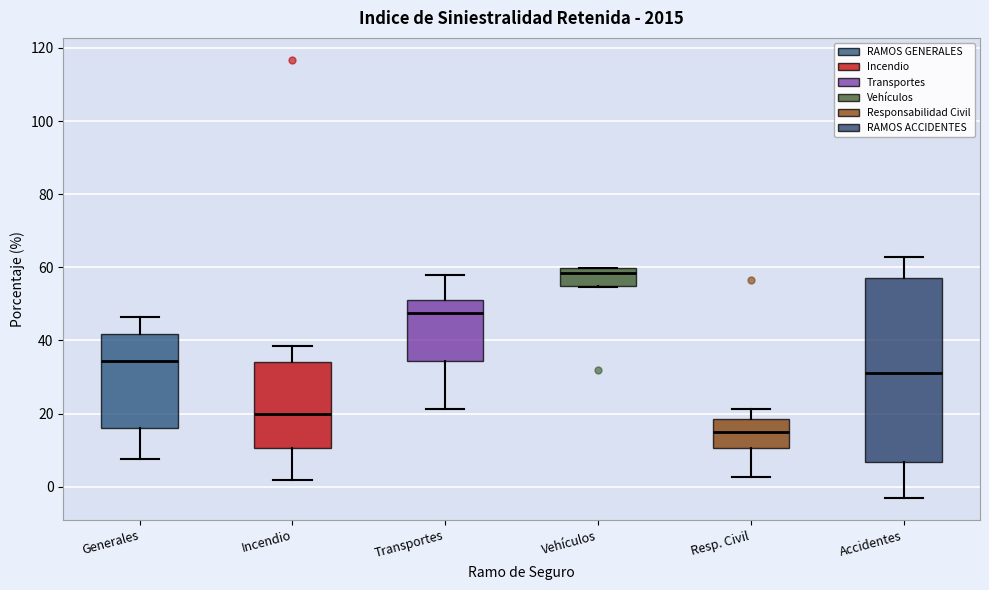

Reading left to right, read every box against the y-axis: the position of its median line, the range the box covers, and the ends of its whiskers. The values are not printed on the chart, so give them approximately, as read against the axis.

Generales: median 34, box 16 to 42, whiskers 8 to 46
Incendio: median 20, box 10 to 34, whiskers 2 to 38
Transportes: median 48, box 34 to 52, whiskers 22 to 58
Vehículos: median 58, box 54 to 60, whiskers 54 to 60
Resp. Civil: median 14, box 10 to 18, whiskers 2 to 22
Accidentes: median 32, box 6 to 56, whiskers -4 to 62